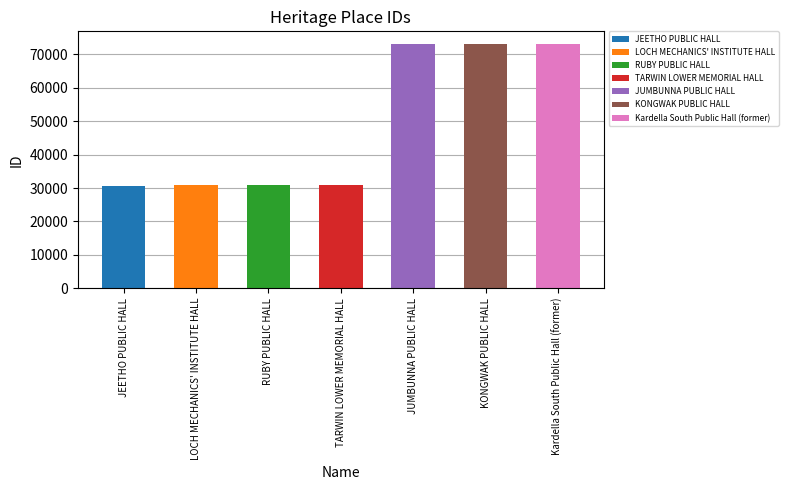

What is the ratio of the value at RUBY PUBLIC HALL to the value at Kardella South Public Hall (former)?

0.4